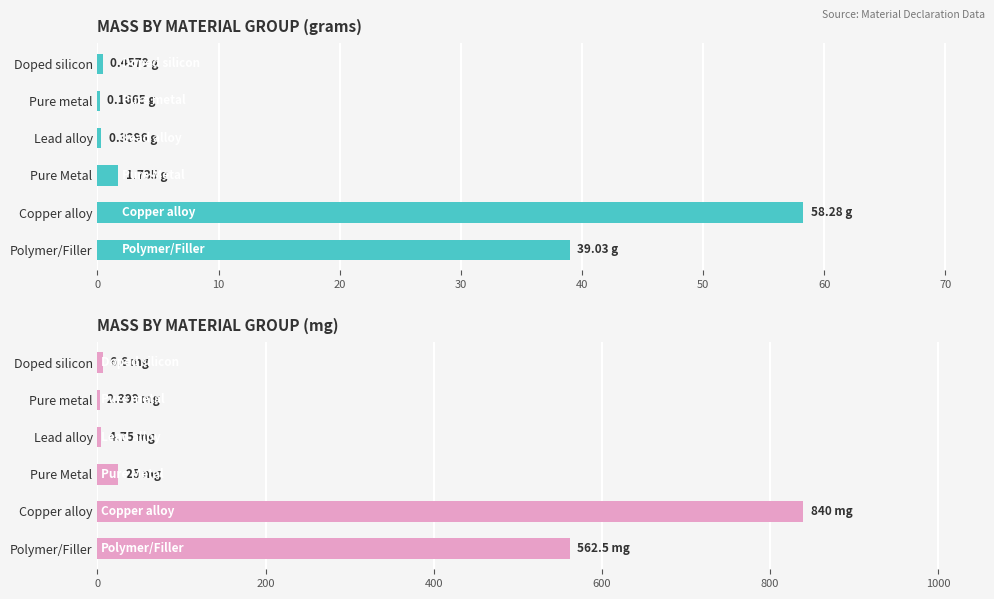

List the series in order of their overall mean, highest first.

Mass (mg), Mass (g)